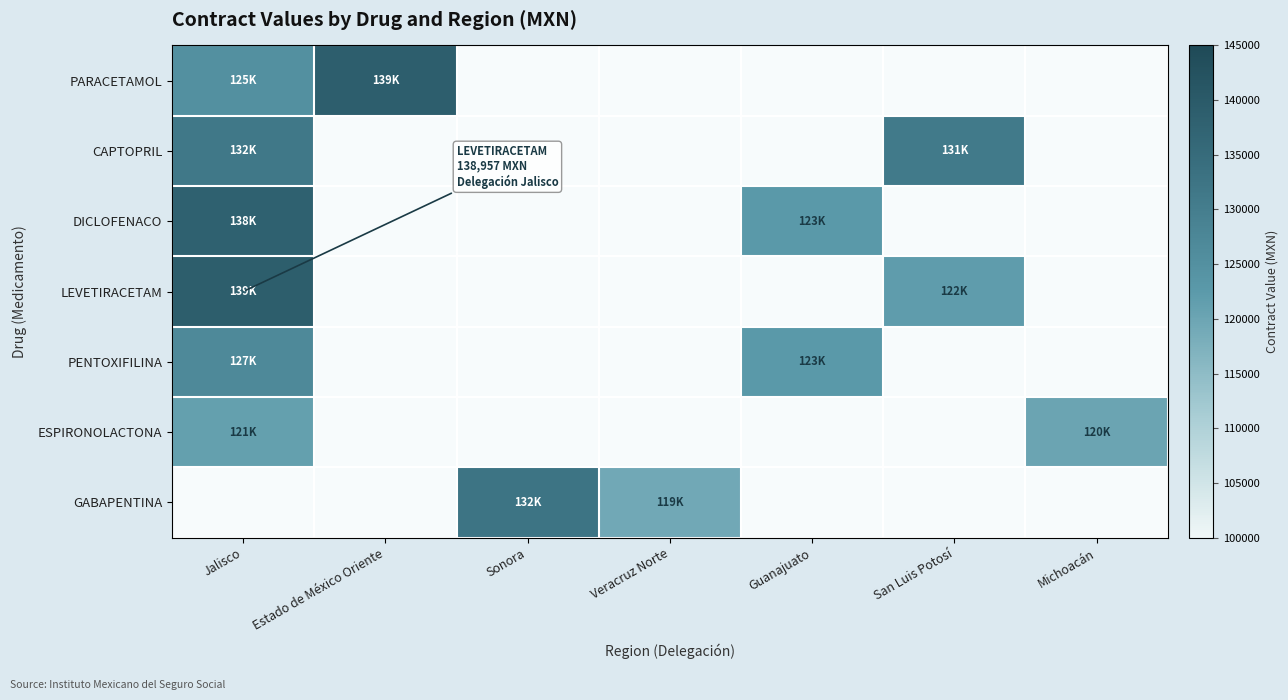

How many distinct data groups are displayed?

7